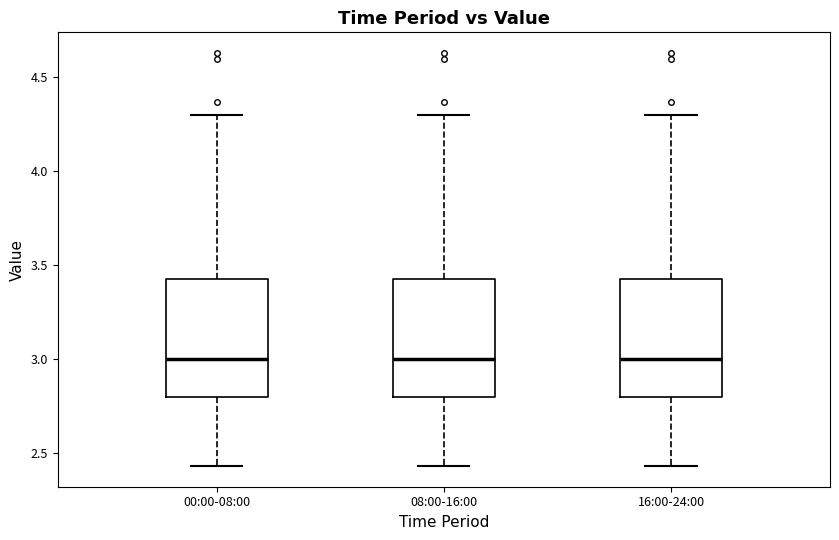

Where is the upper edge of the box for 08:00-16:00 on the y-axis? The values are not printed on the chart, so give them approximately, as read against the axis.

3.45